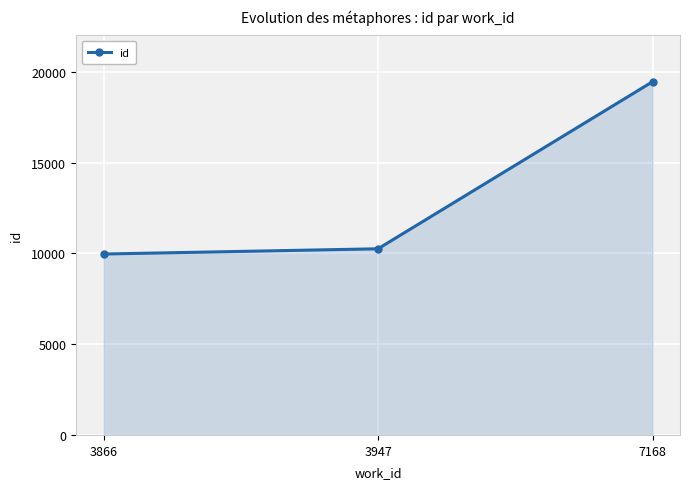

List the labels in order of value, largest first.

7168, 3947, 3866